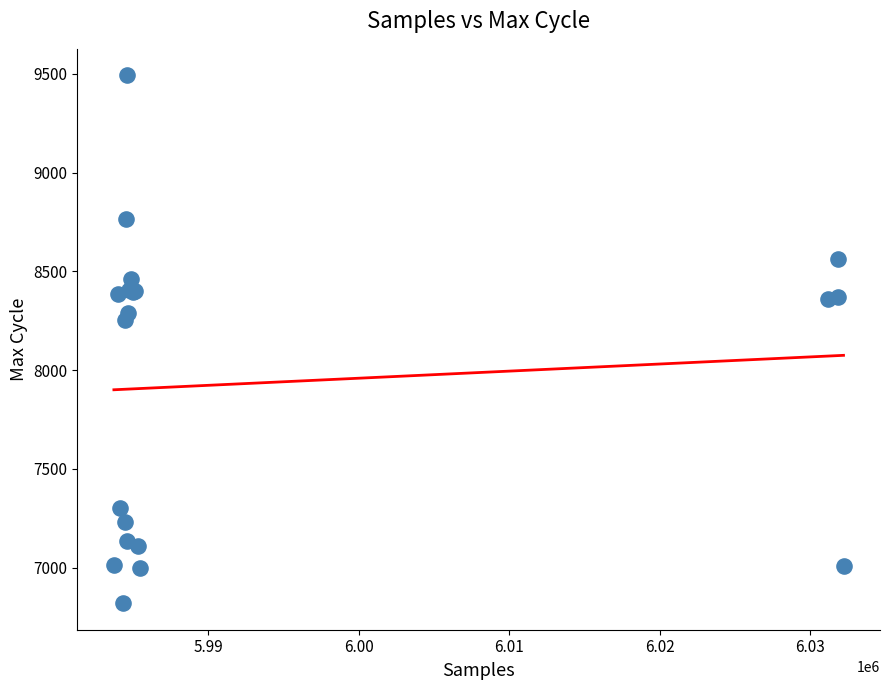

What Y value in the scatter plot is closest to 8156?

8252